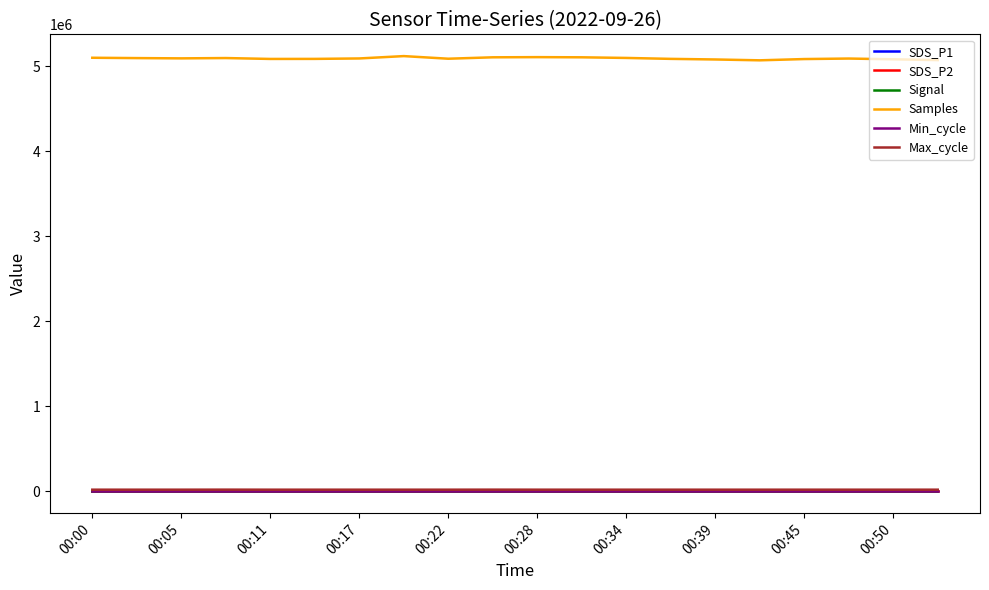

True or false: Samples and SDS_P1 cross at least once.

False